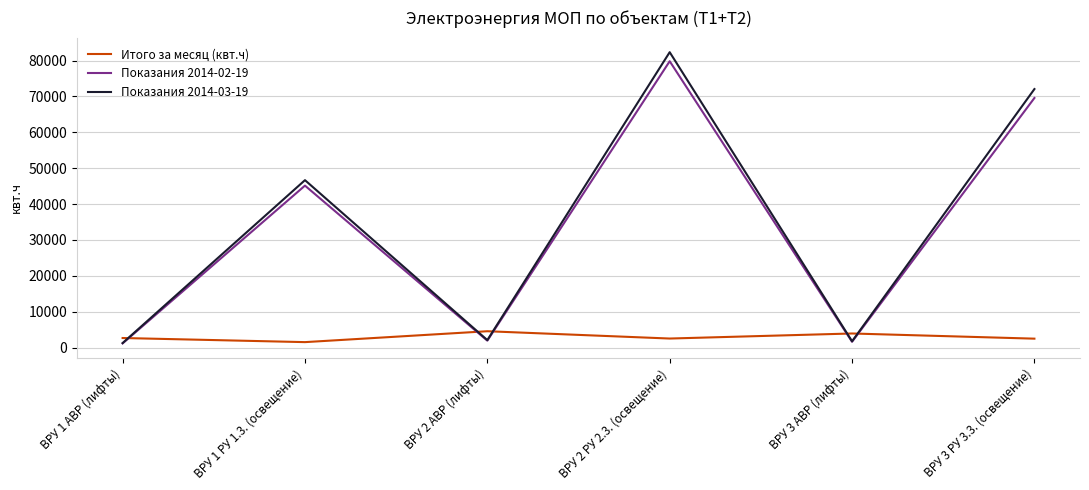

The value of Показания 2014-03-19 at ВРУ 2 РУ 2.3. (освещение) is 82349. True or false?

True